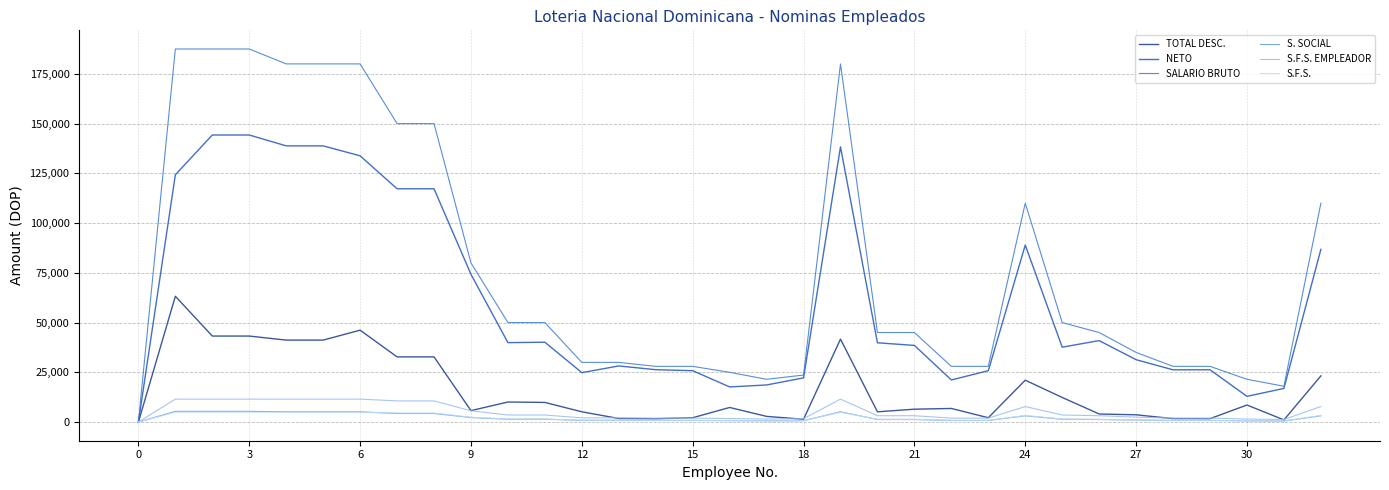

How many values in the SALARIO BRUTO series are below 45000?

15